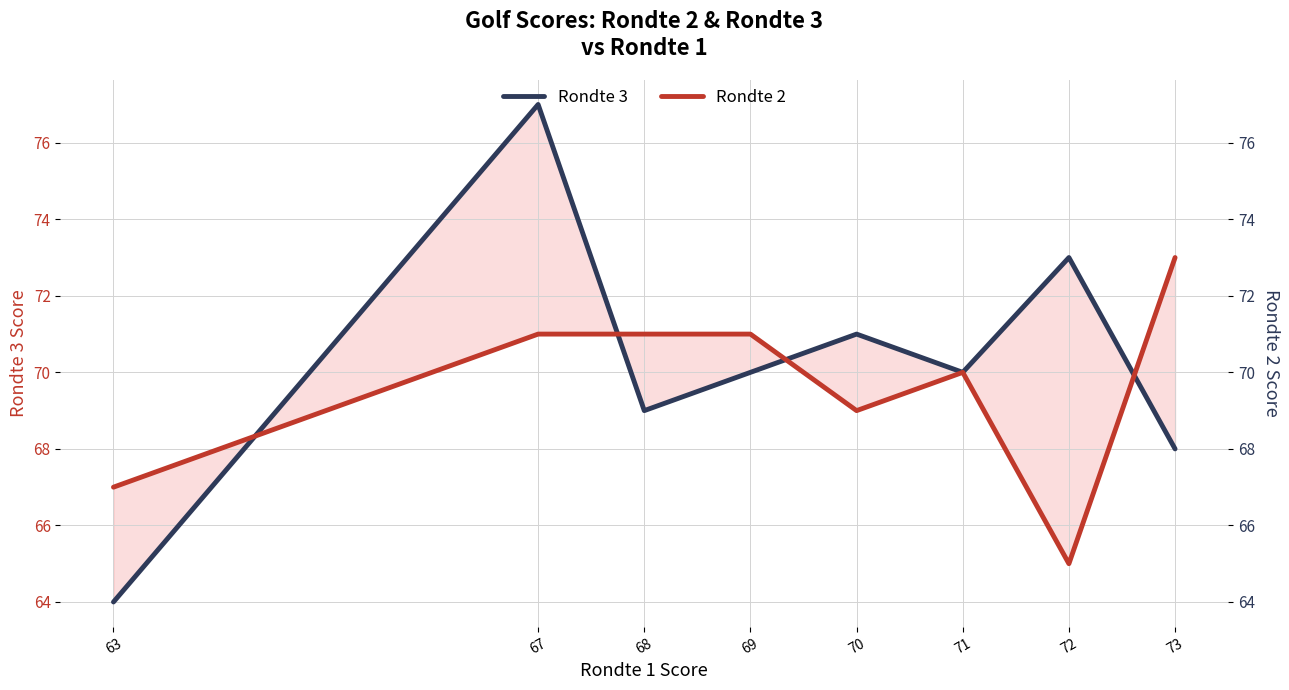

Reading left to right, transcribe all the data shown in this chart.

Rondte 3: 64	77	69	70	71	70	73	68
Rondte 2: 67	71	71	71	69	70	65	73